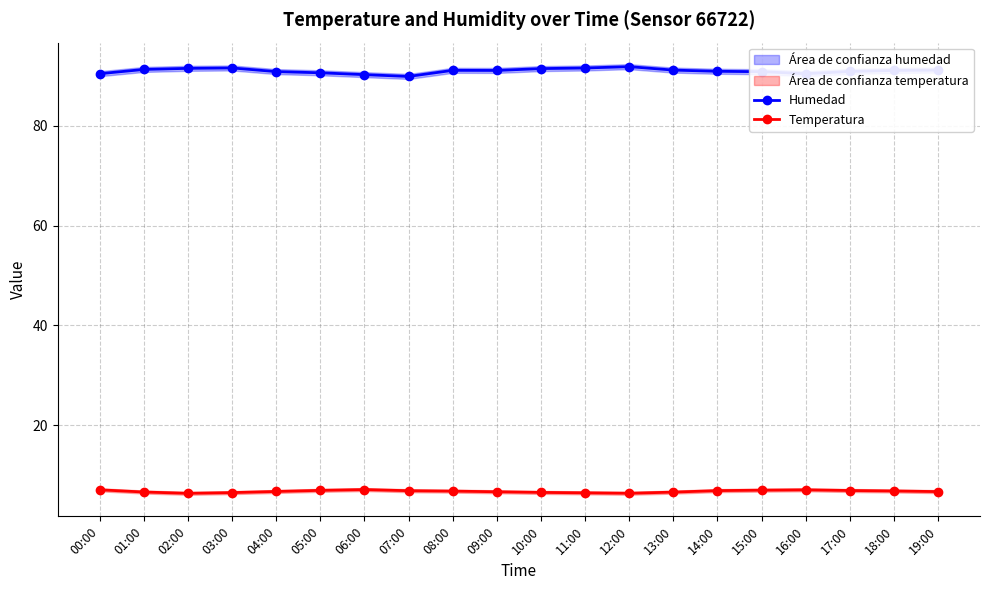

How many data points does each series have?

20